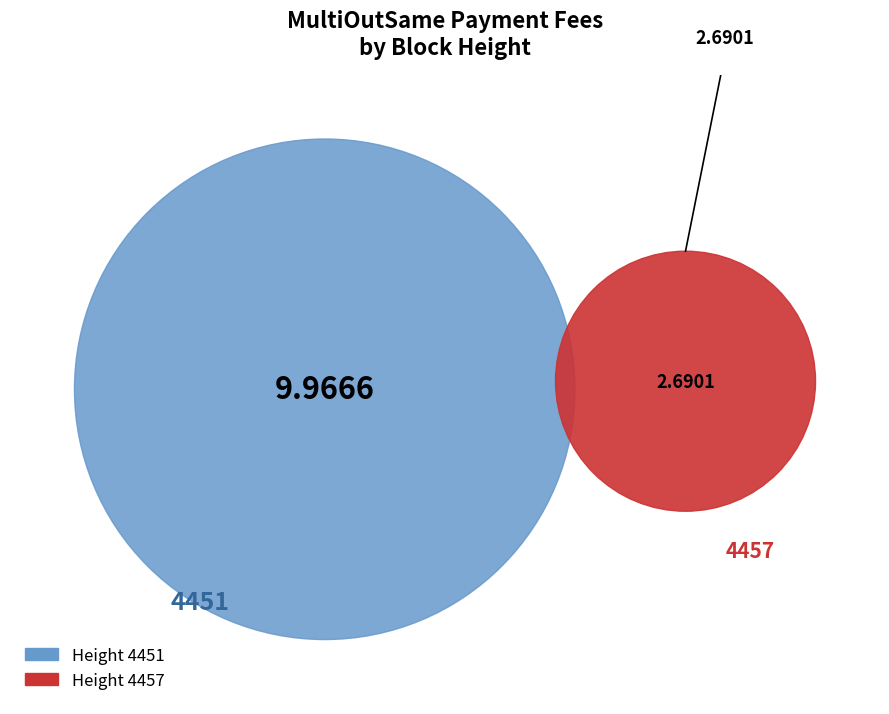

True or false: 4457 accounts for 12% of the total.

False